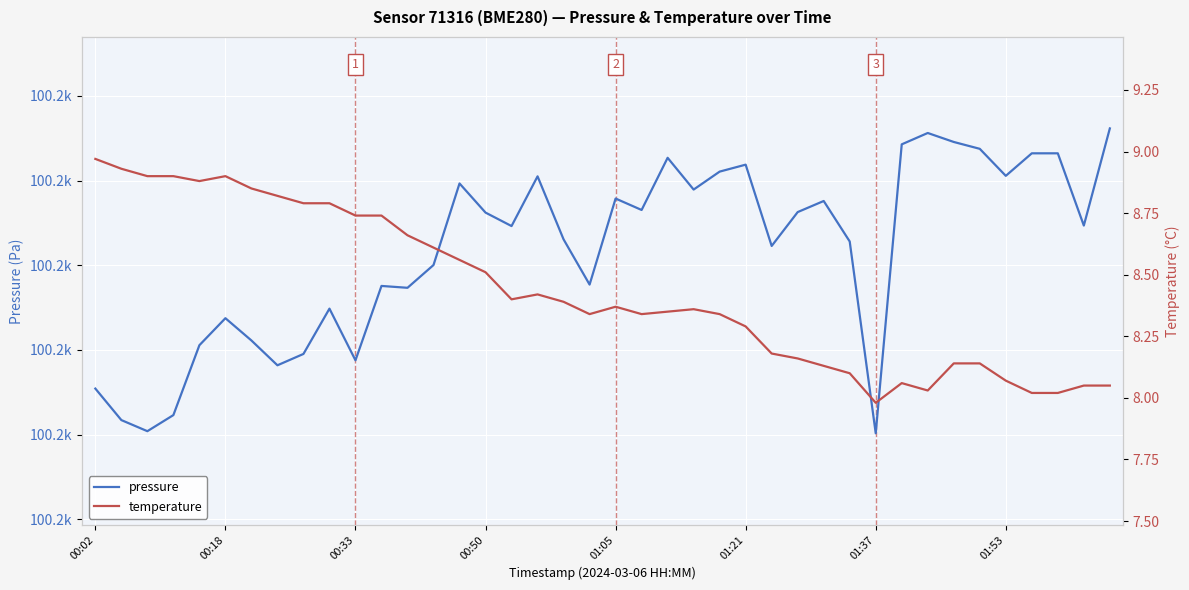

What is the minimum value for temperature?

8.0